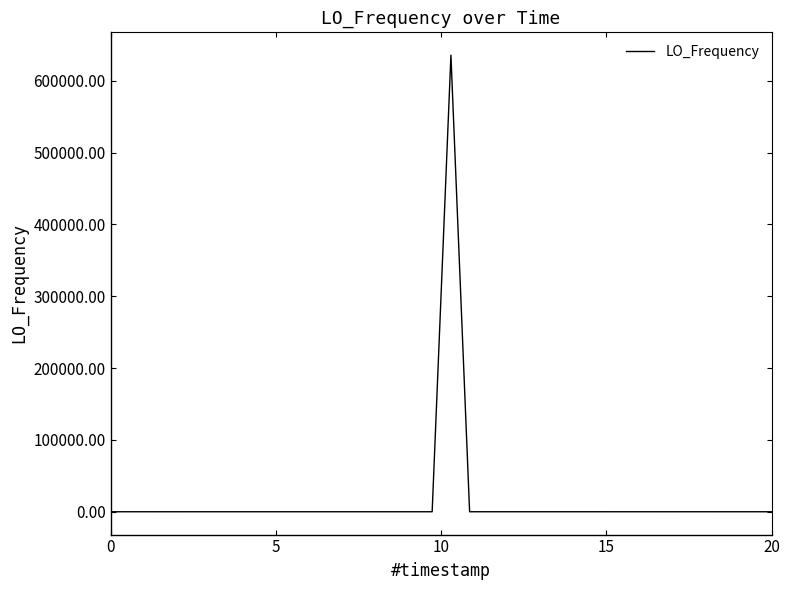

What is the maximum value shown in the chart?

635703.7